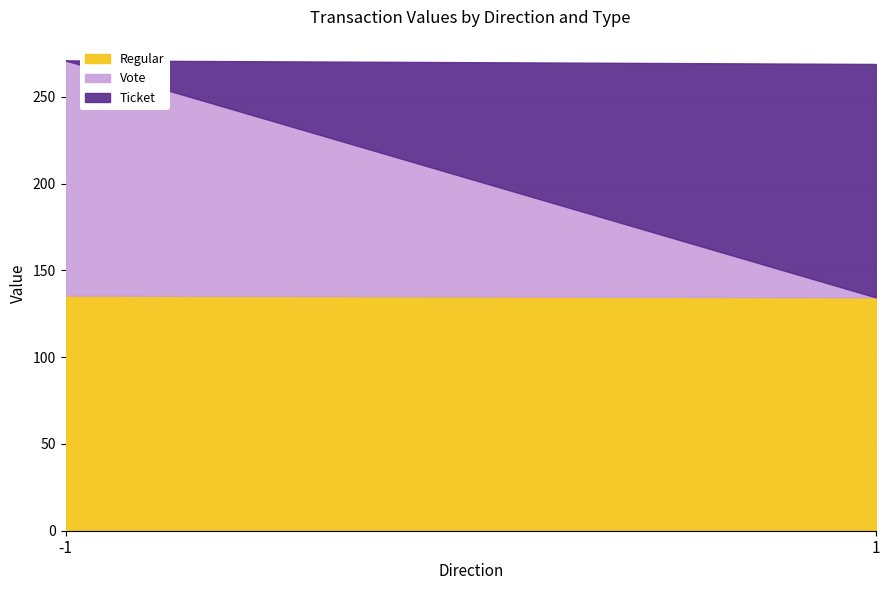

Reading right to left, what are all the values shown in this chart?

Regular: 134.5	135.5
Vote: 0.0	135.5
Ticket: 134.5	0.0